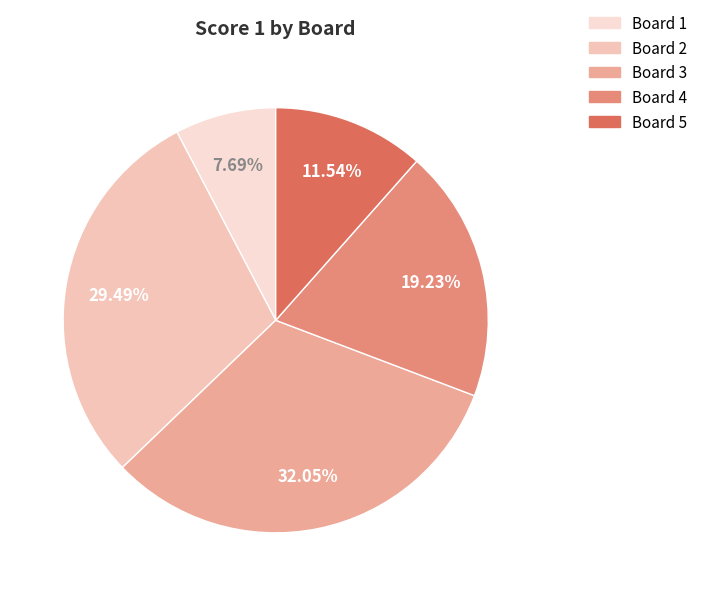

Rank the categories by value from lowest to highest.

Board 1, Board 5, Board 4, Board 2, Board 3